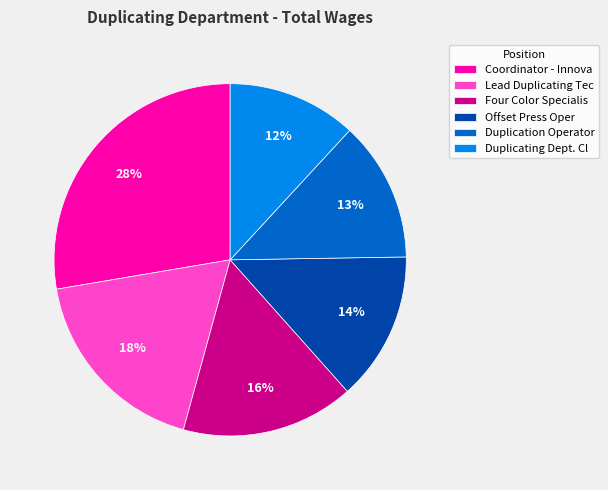

Which has a higher value, Duplication Operator or Duplicating Dept. Cl?

Duplication Operator